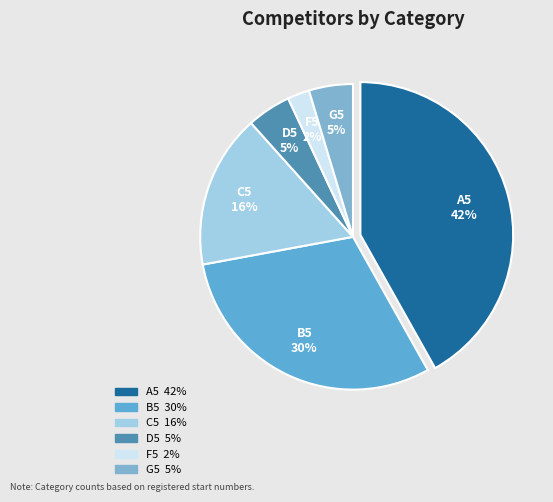

True or false: C5 accounts for 10% of the total.

False